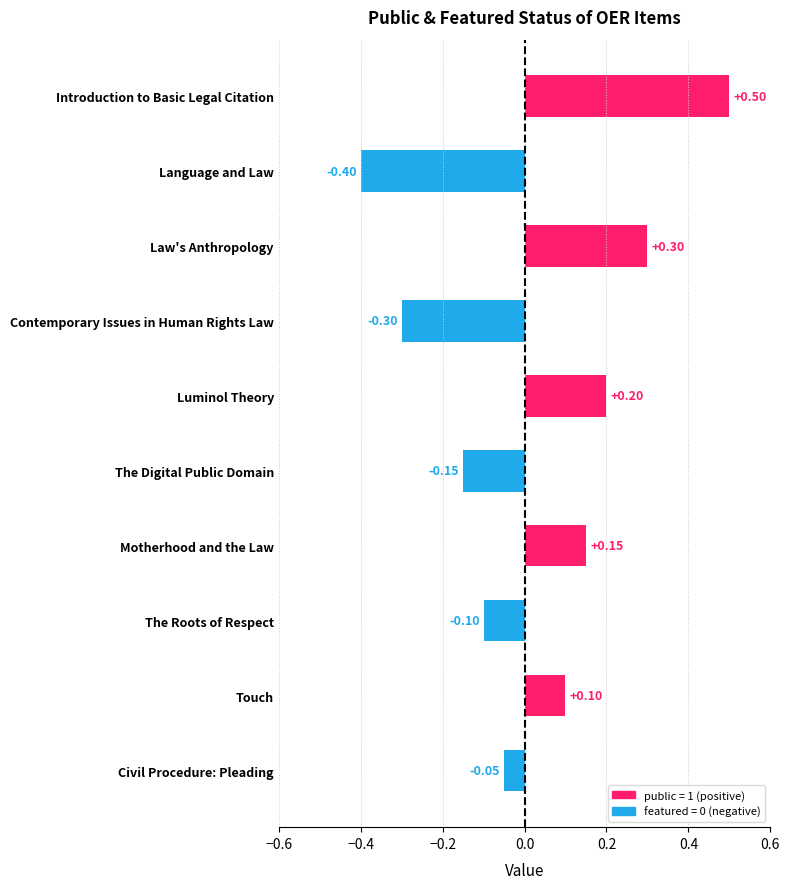

Rank the categories by value from lowest to highest.

Language and Law, Contemporary Issues in Human Rights Law, The Digital Public Domain, The Roots of Respect, Civil Procedure: Pleading, Touch, Motherhood and the Law, Luminol Theory, Law's Anthropology, Introduction to Basic Legal Citation